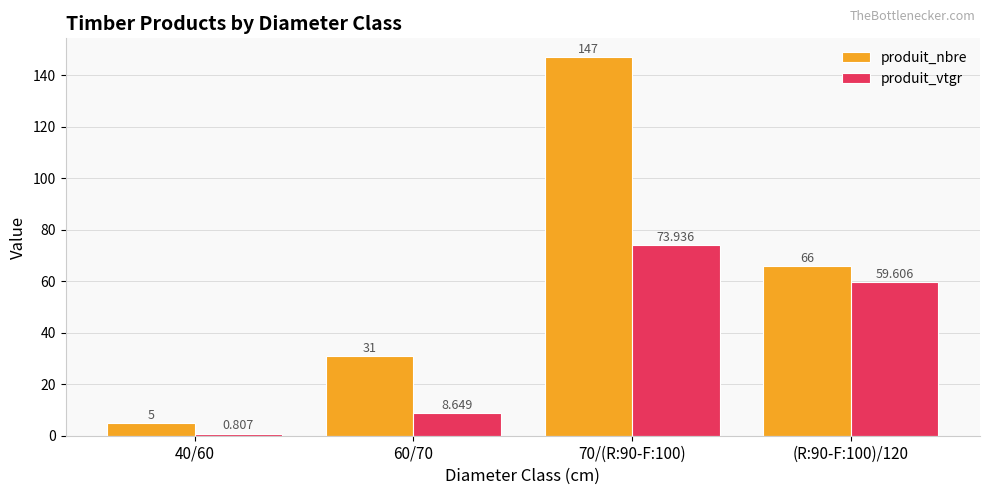

Which series has the largest range (max minus min)?

produit_nbre